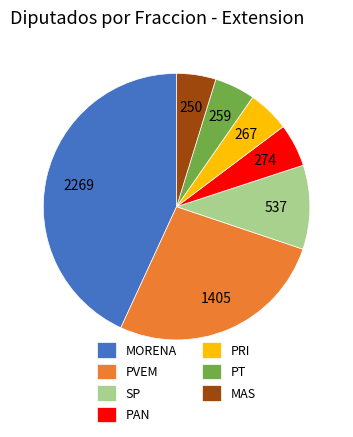

Approximately how many times larger is the value at MORENA compared to PT?

8.8